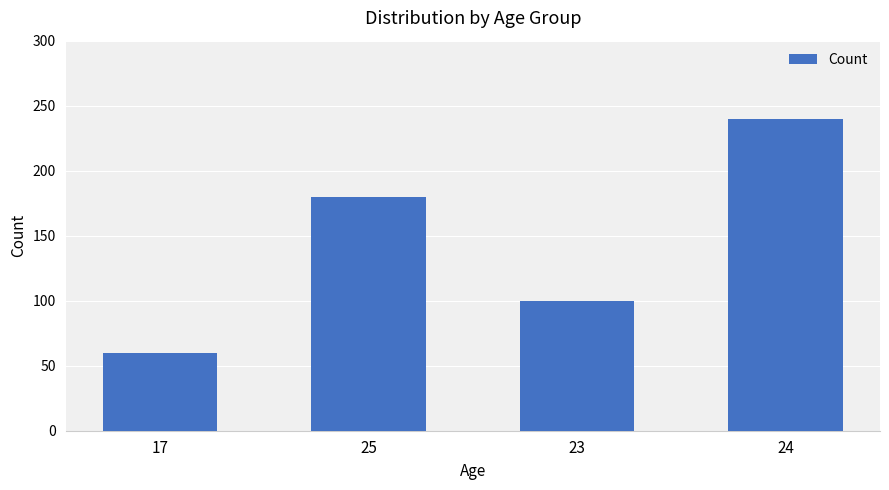

Read the value at 17, to the nearest 5.

60